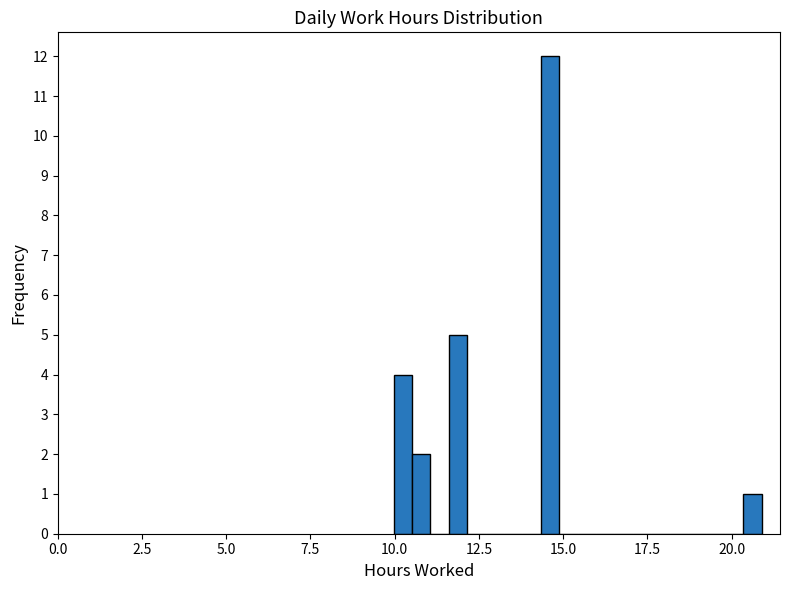

Around what value on the x-axis is the tallest bar? Give the approximate position of its centre, as read against the axis.

14.5